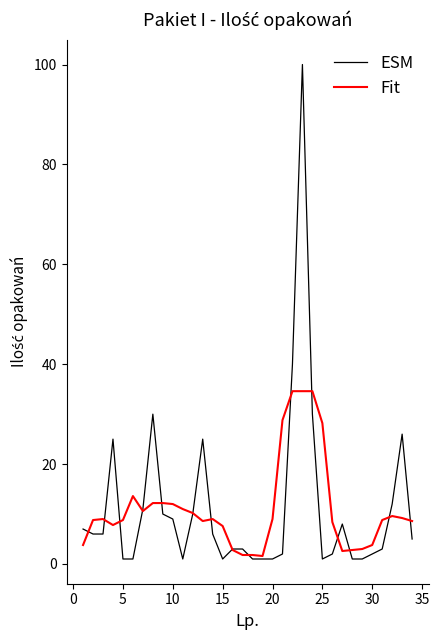

What is the maximum value for Fit?

34.6